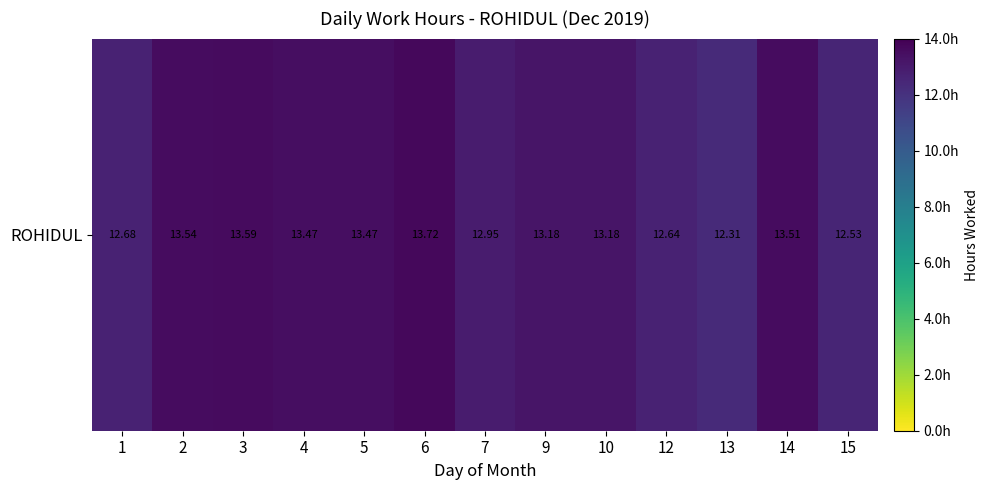

List the labels in order of value, smallest first.

13, 15, 12, 1, 7, 9, 10, 4, 5, 14, 2, 3, 6